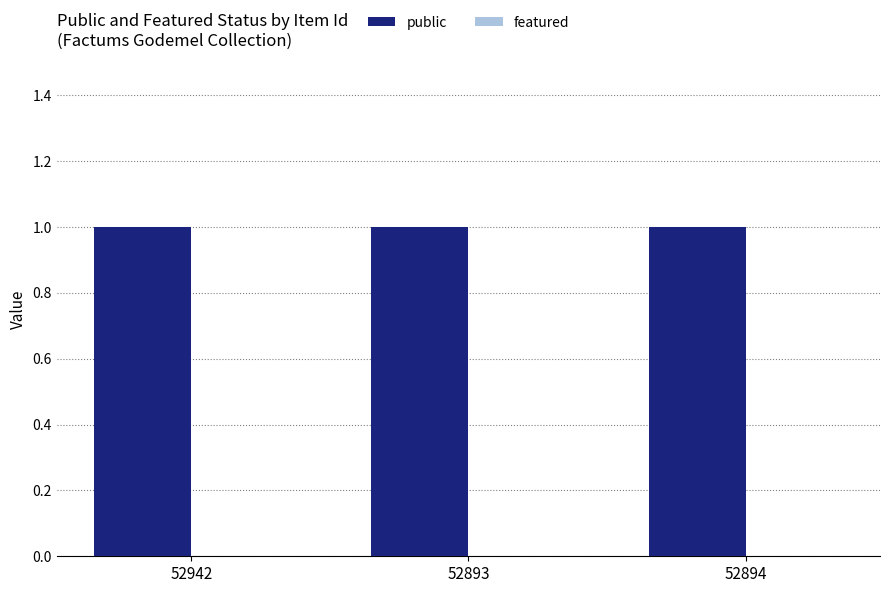

How many bars are there in total?

6